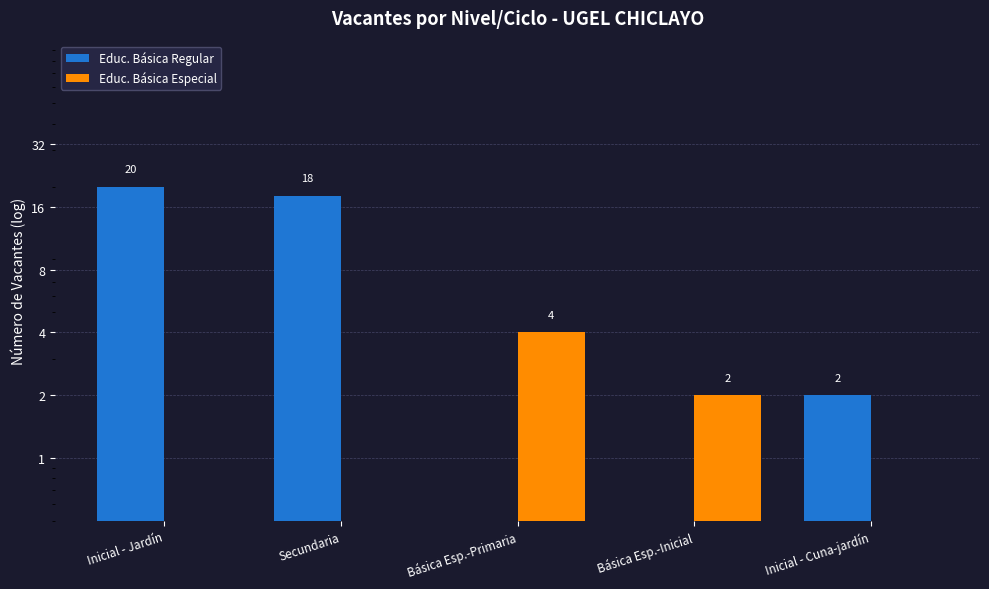

What is the maximum value for Educ. Básica Especial?

4